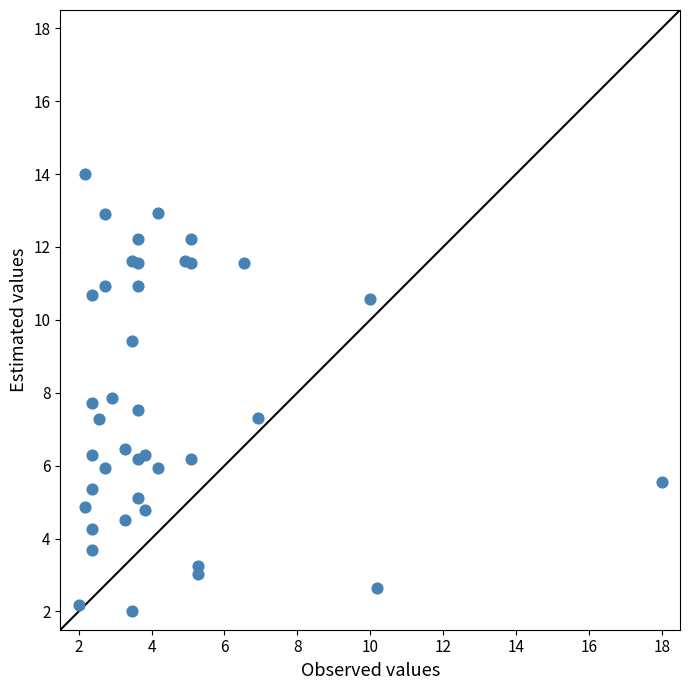

What is the range of Y values (max minus min)?

12.0